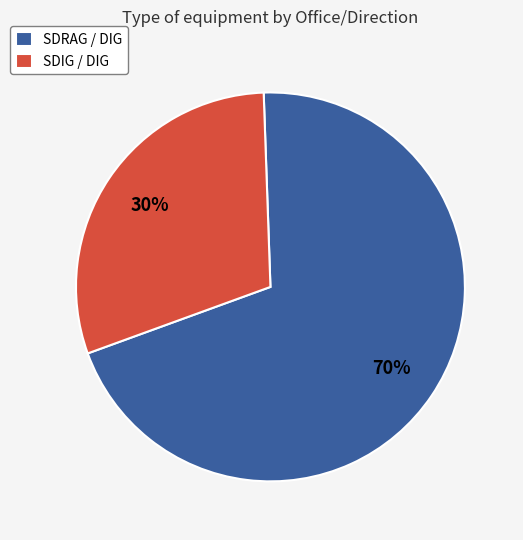

Count the number of slices in the pie.

2